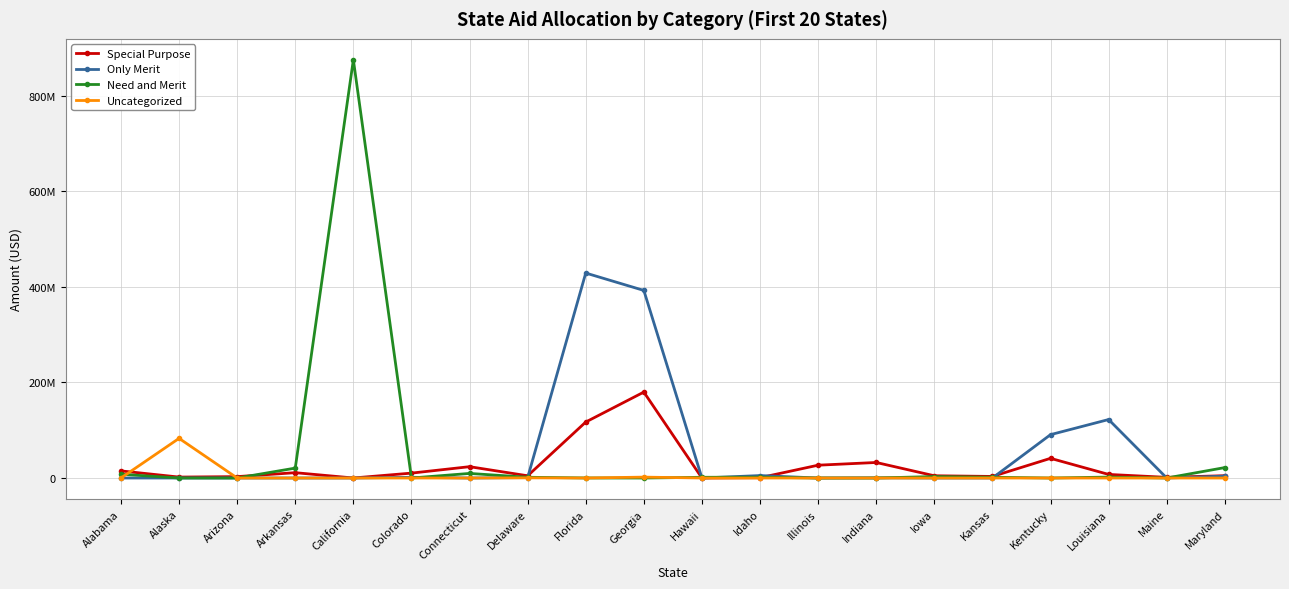

Is it true that Special Purpose equals 11159806 at Arkansas?

True